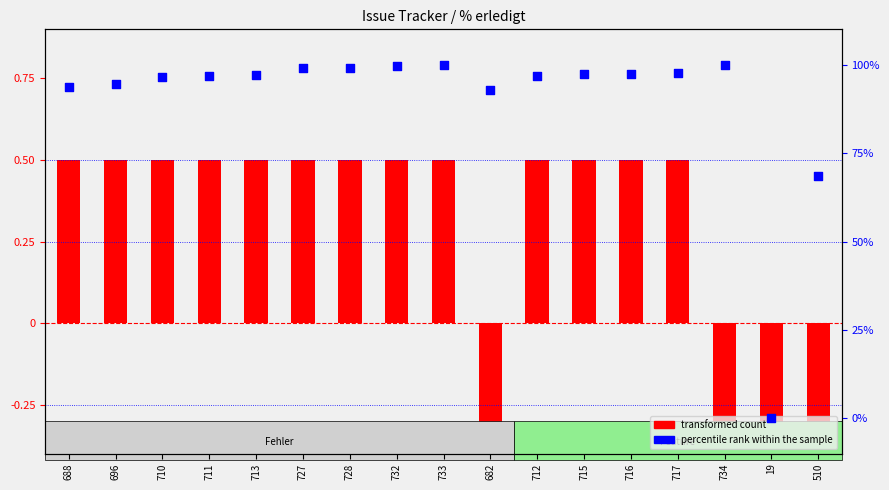

At how many categories does at least one series exceed 0?

16